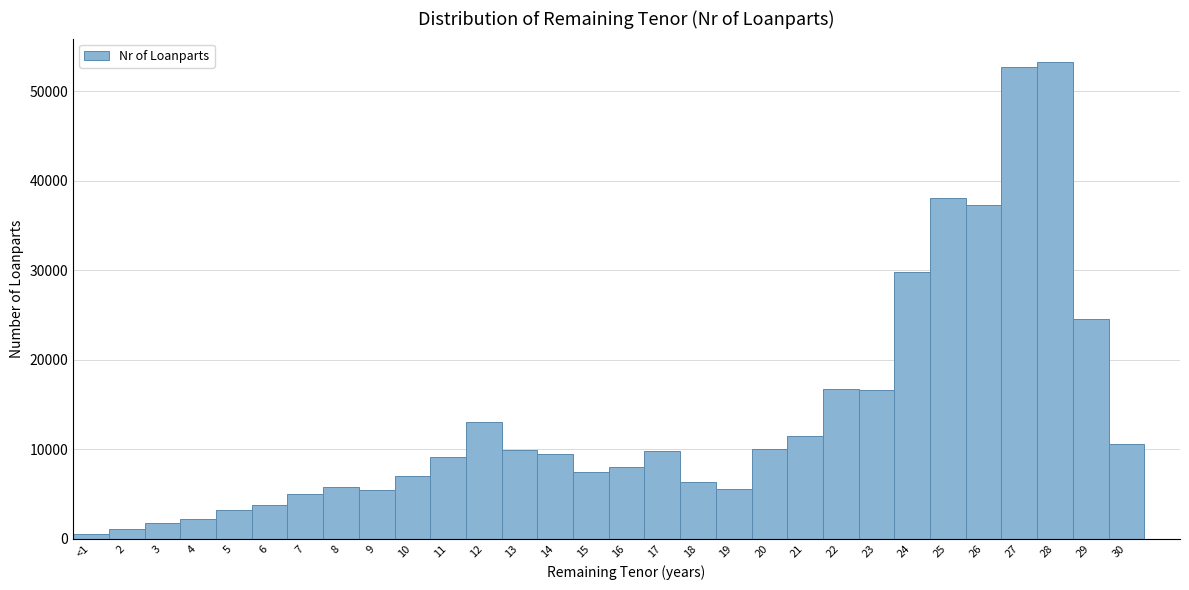

Is it true that the value at 13 is 13434?

False